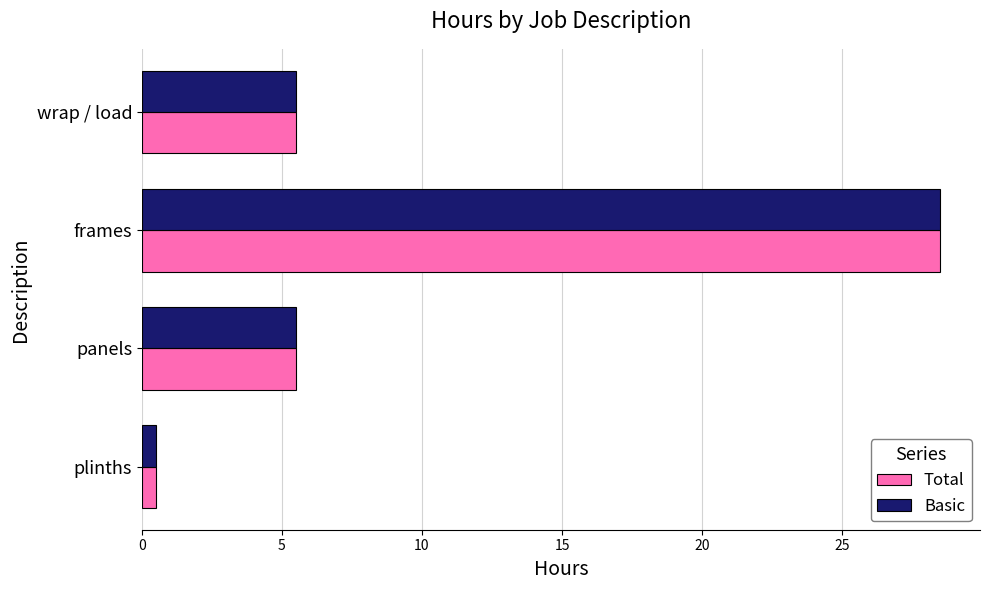

How many values in the Basic series exceed 5?

3